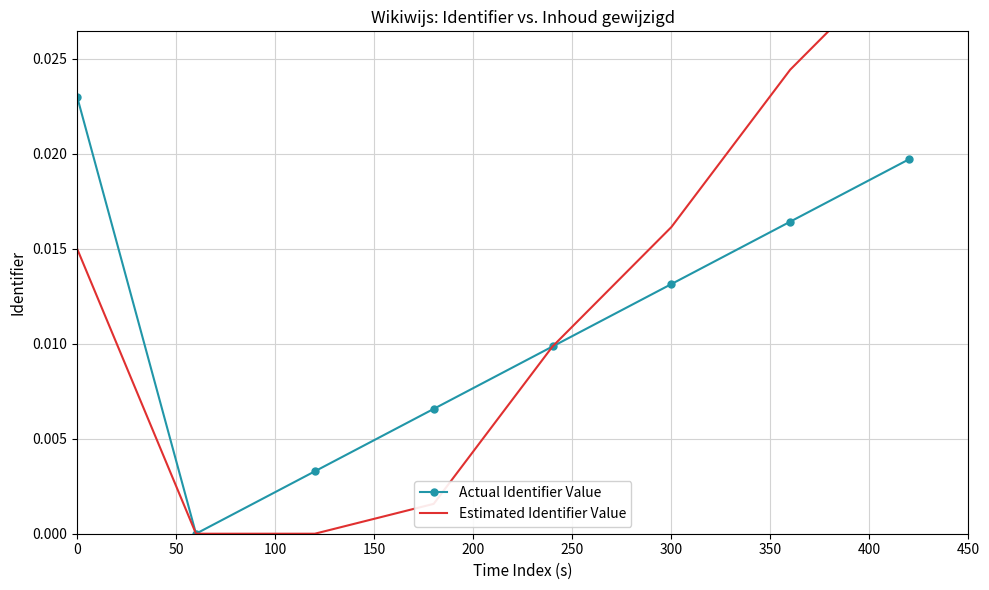

True or false: Estimated Identifier Value has more than 0 points higher than both neighbors.

False